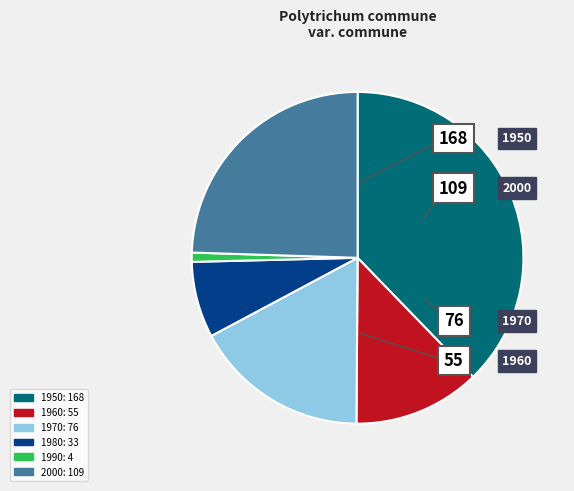

Which has a higher value, 1970 or 1980?

1970